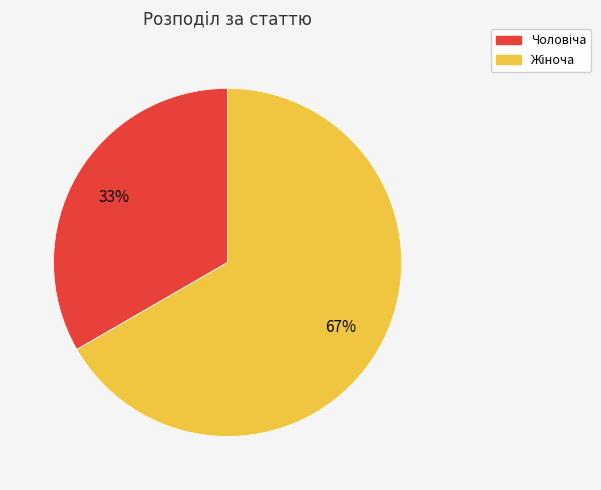

Is there a majority slice in this chart?

Yes